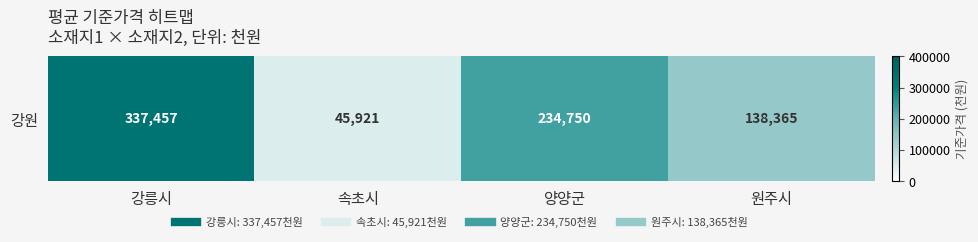

What is the average value?

189123